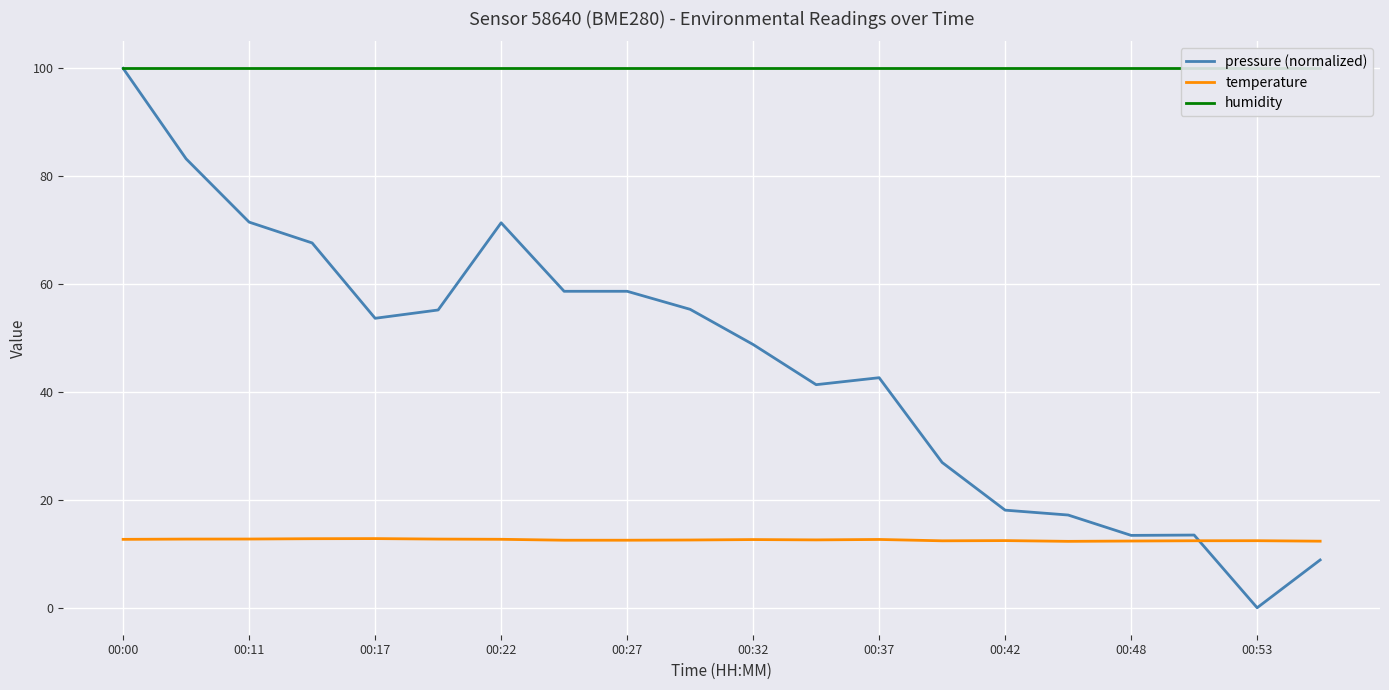

How many interior local peaks does the temperature series have?

5